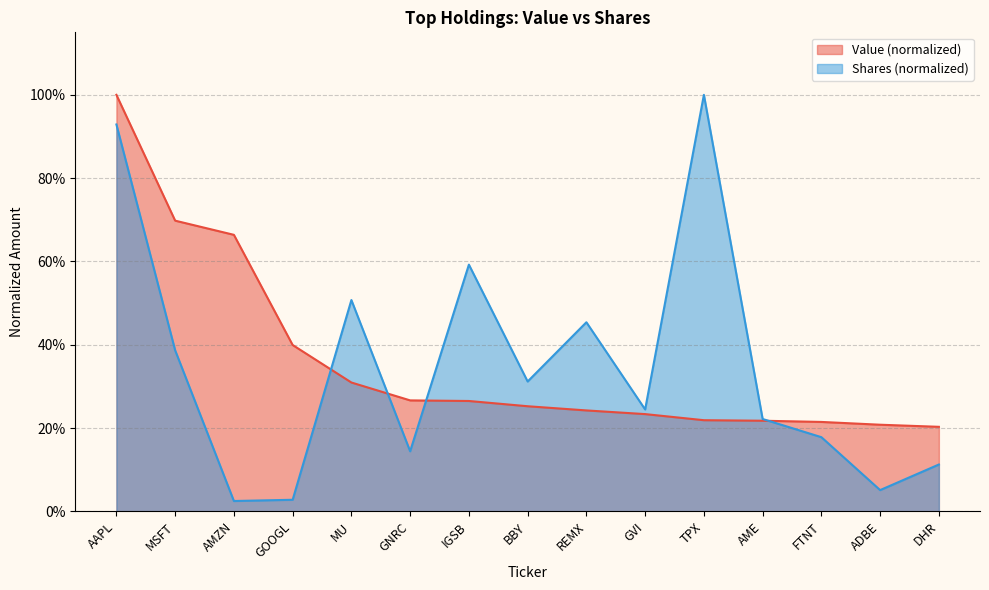

True or false: Shares and Value intersect in this chart.

True